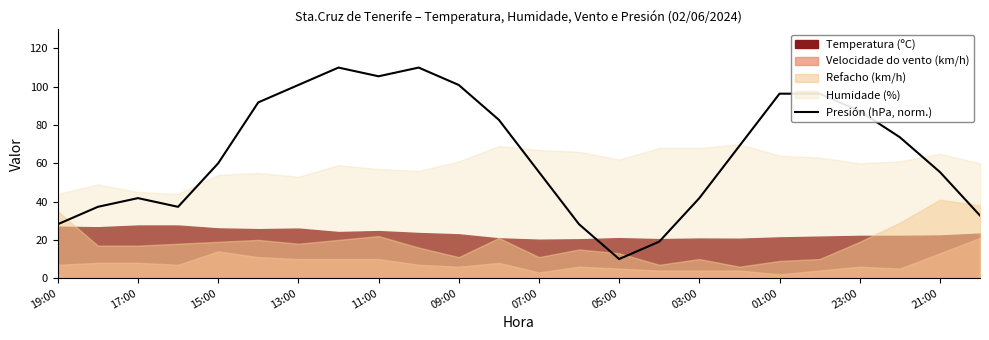

Count the number of values greater than 69.

12